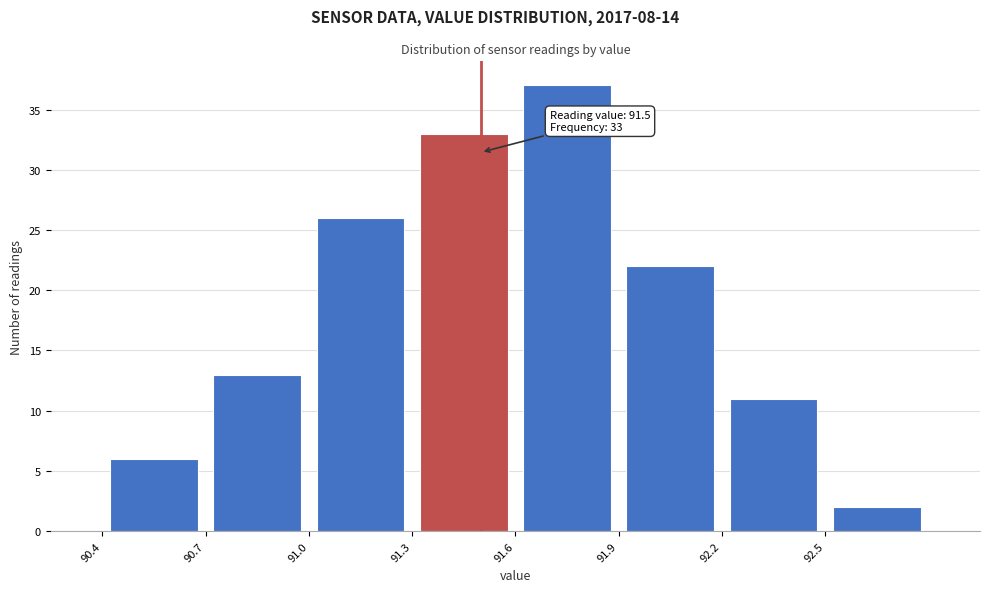

Which range on the x-axis has the tallest bar?

91.6 to 91.9